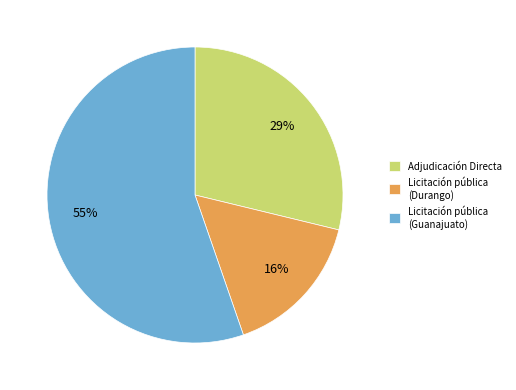

To the nearest percent, what is the combined percentage of Licitación pública (Durango) and Licitación pública (Guanajuato)?

71%